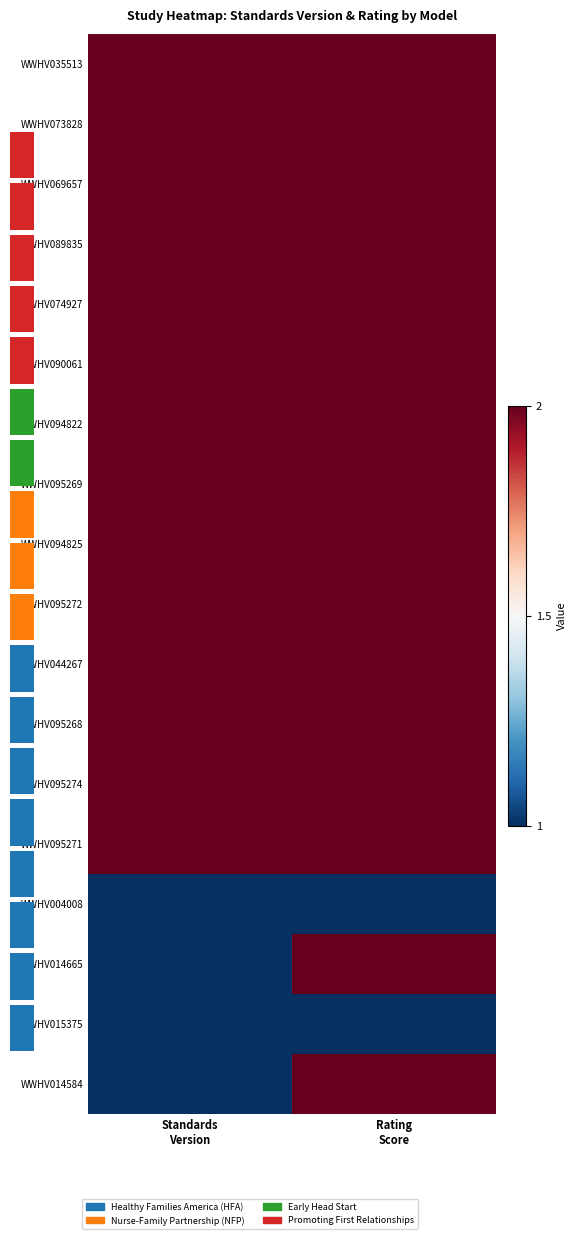

Is it true that WWHV015375 equals 2 at Standards Version?

False